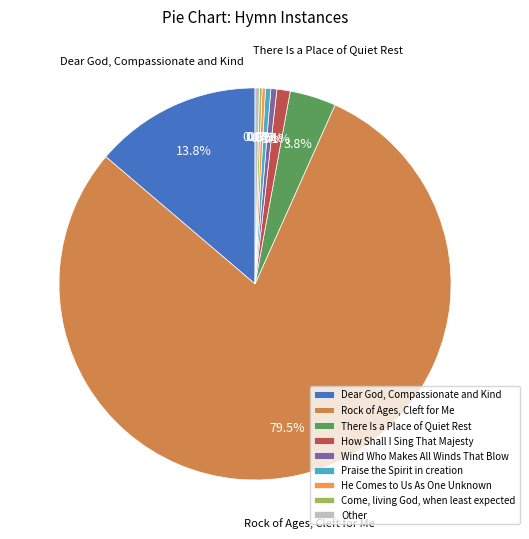

What is the largest slice in the pie chart?

Rock of Ages, Cleft for Me